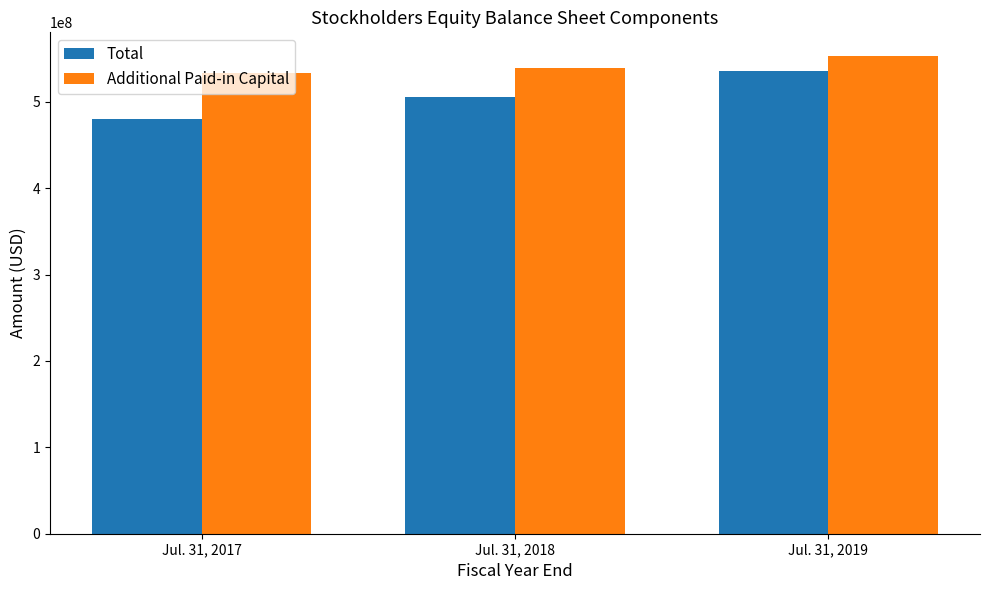

Count the number of categories in the chart.

3